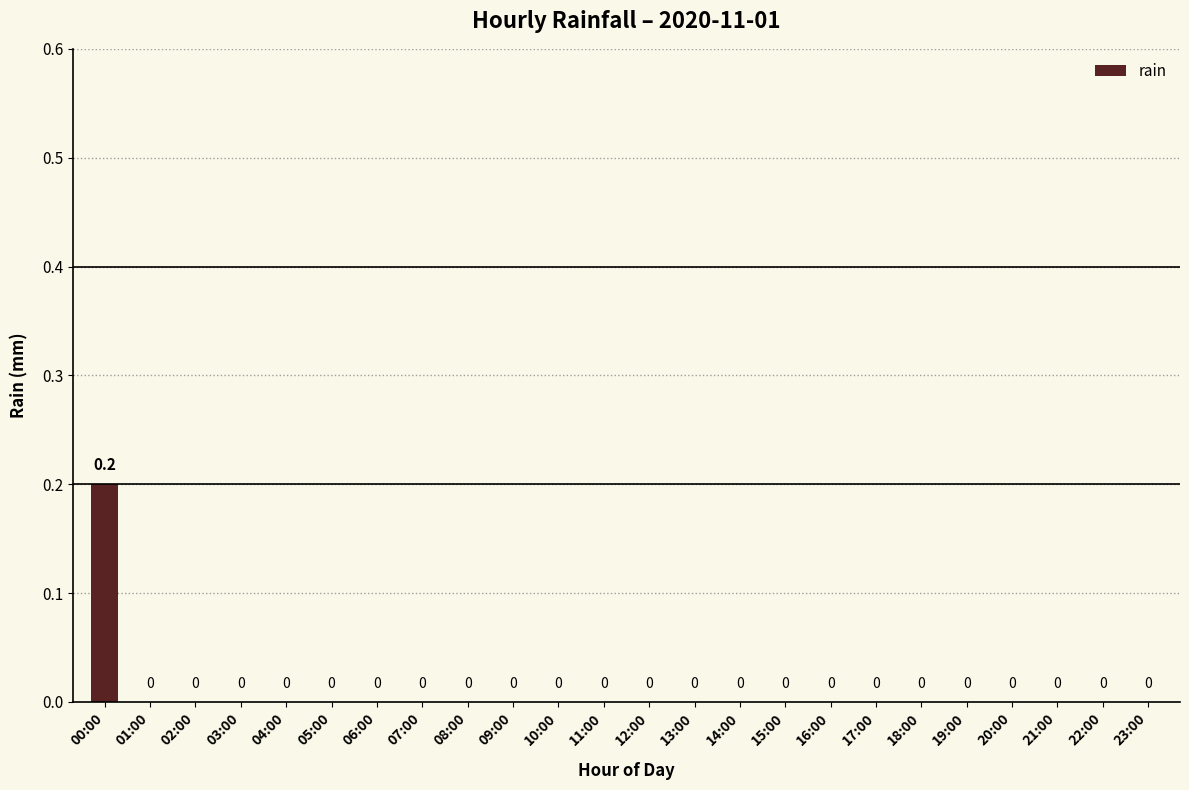

What is the maximum value shown in the chart?

0.2